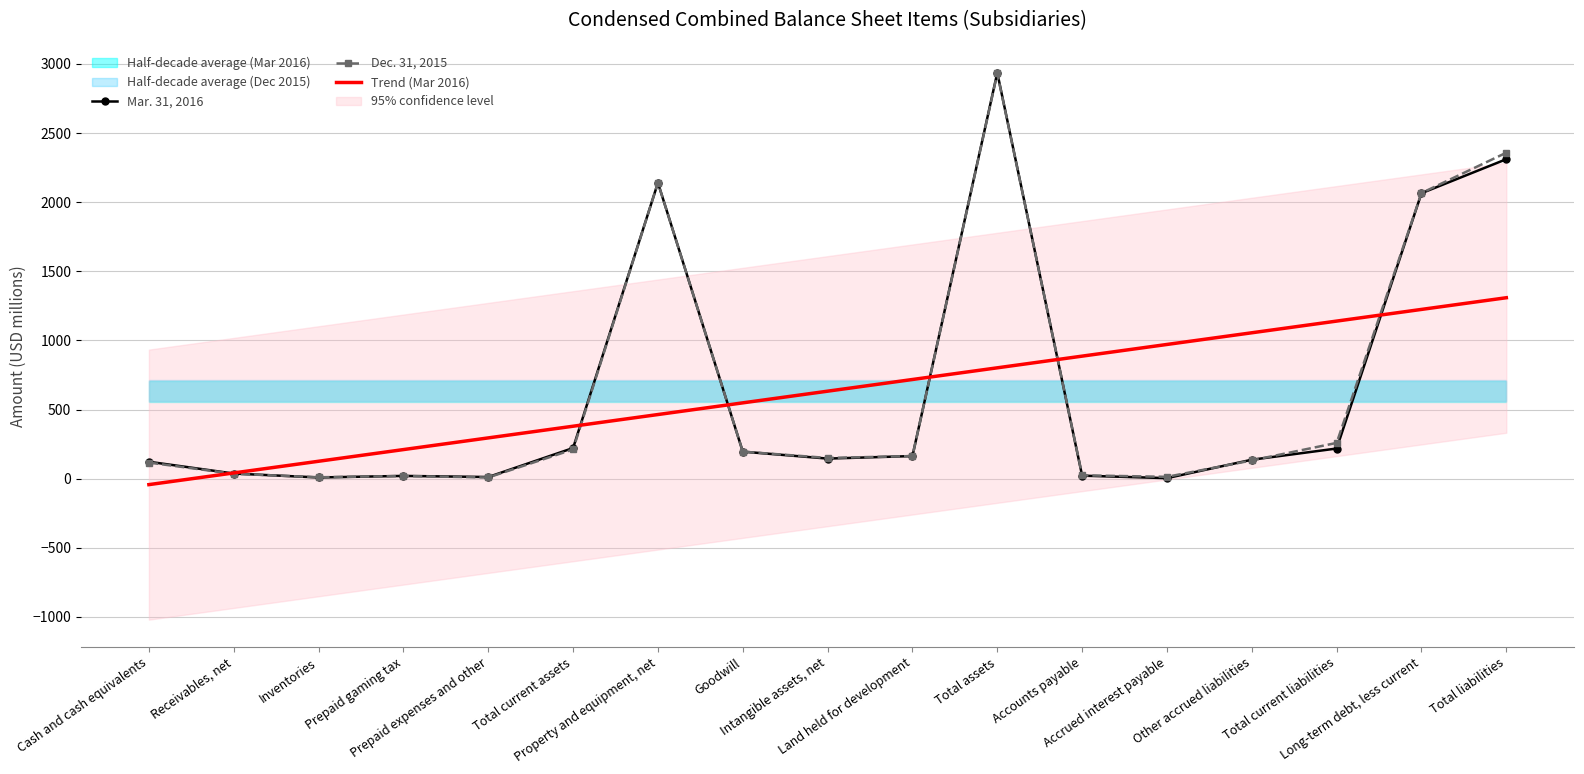

At which category does Mar. 31, 2016 reach its first local valley?

Inventories